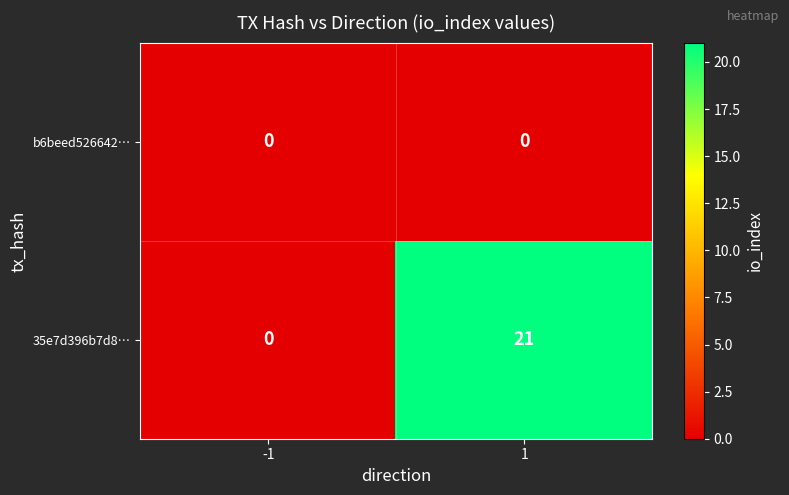

The b6beed526642… series shows 0 at -1. True or false?

True